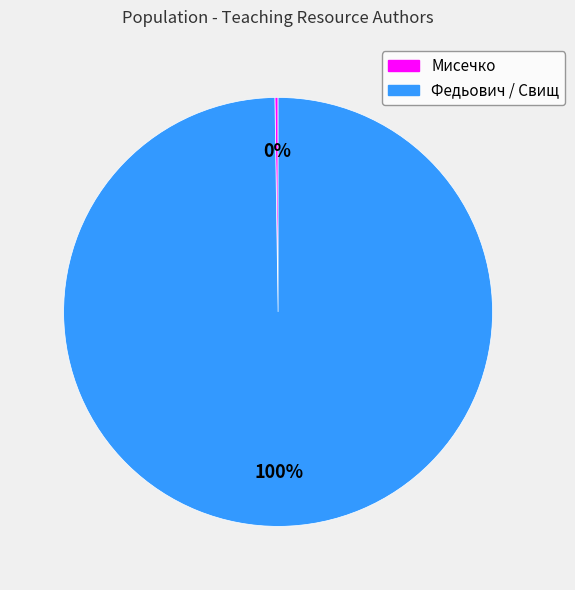

Is there any slice that represents more than half of the pie?

Yes